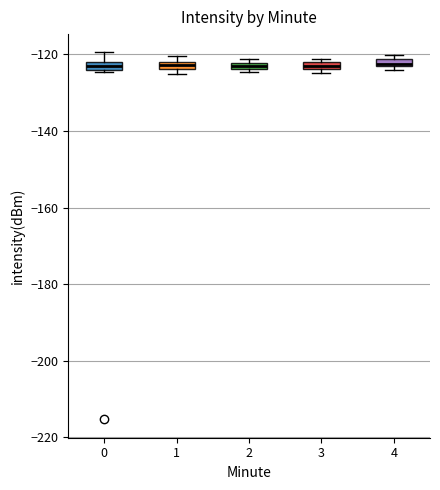

Where is the upper edge of the box at x = 2 on the y-axis? The values are not printed on the chart, so give them approximately, as read against the axis.

-122